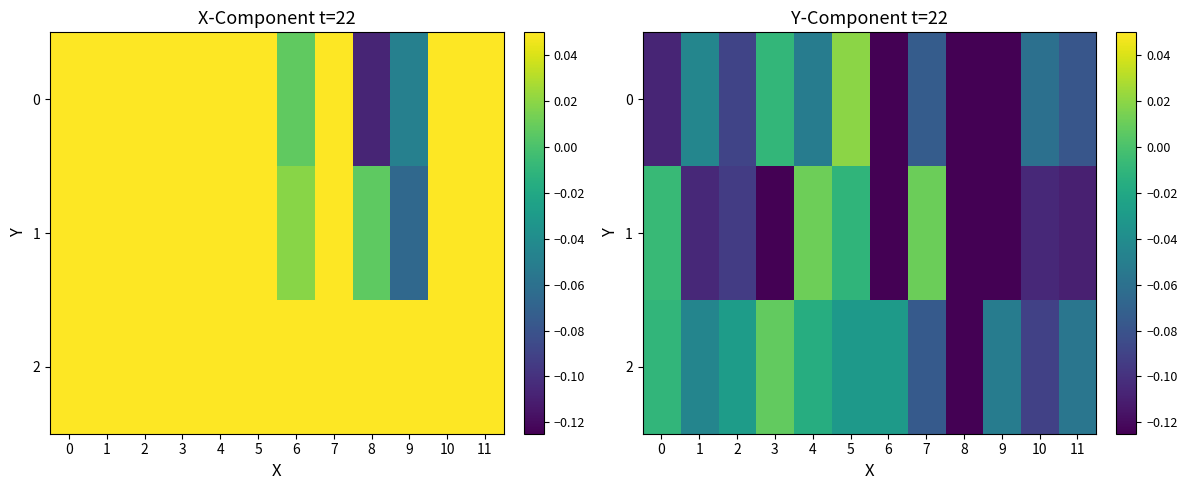

At which category is the sum across all series the highest?

5